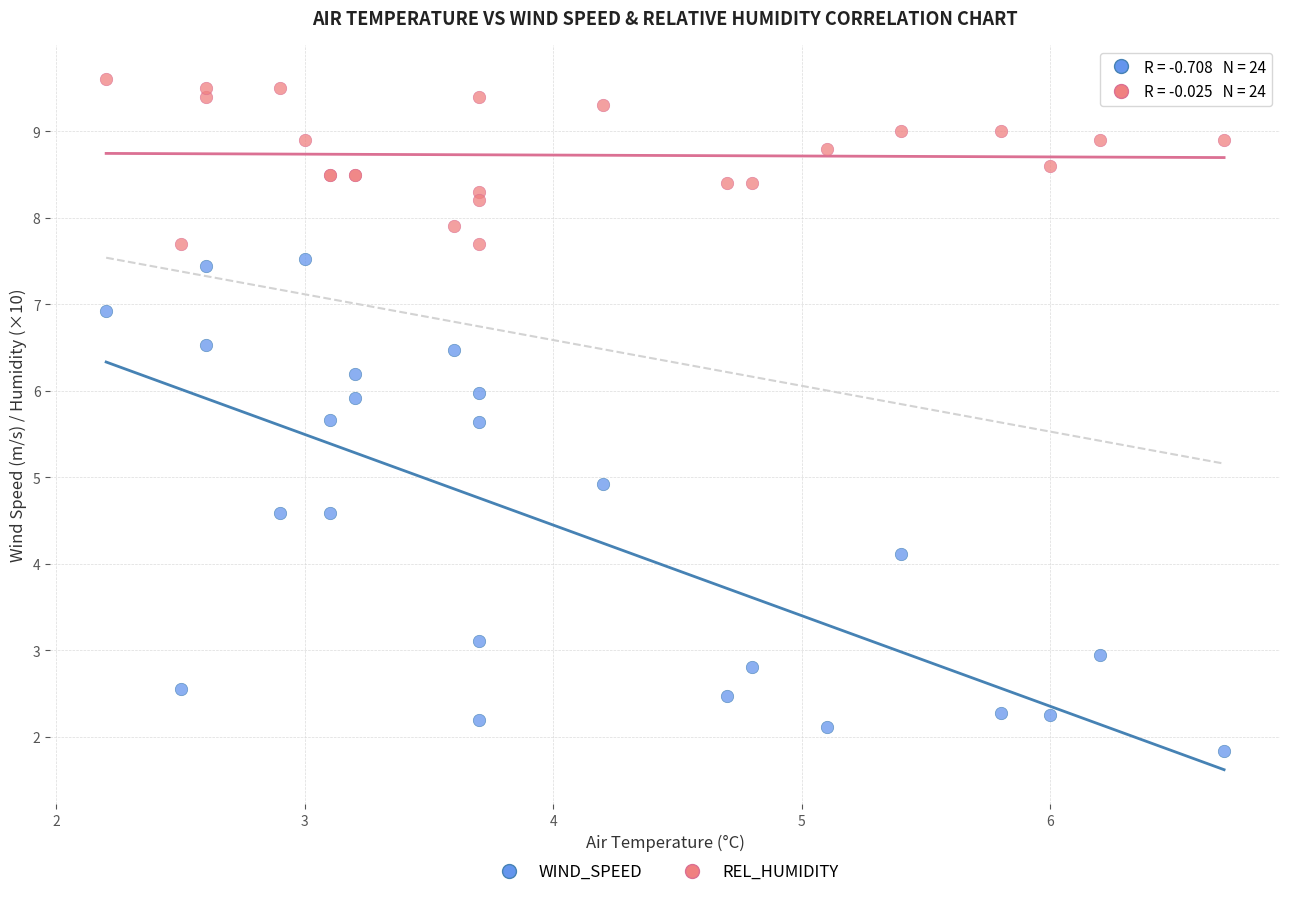

Which series reaches the minimum Y coordinate?

WIND_SPEED